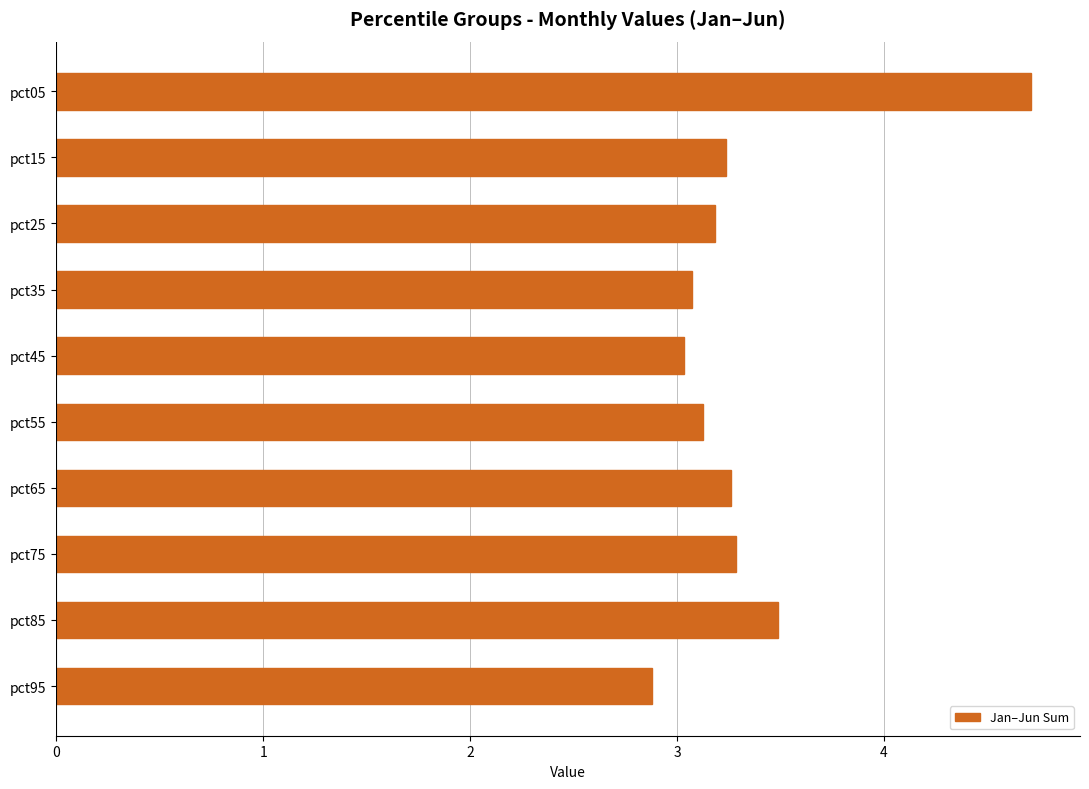

What is the maximum value shown in the chart?

4.7